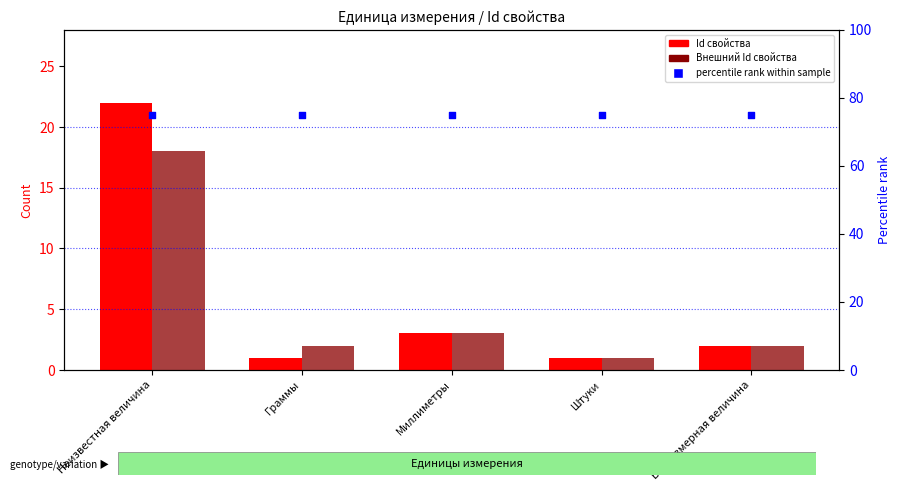

Which series has the largest Y range (max minus min)?

Id свойства